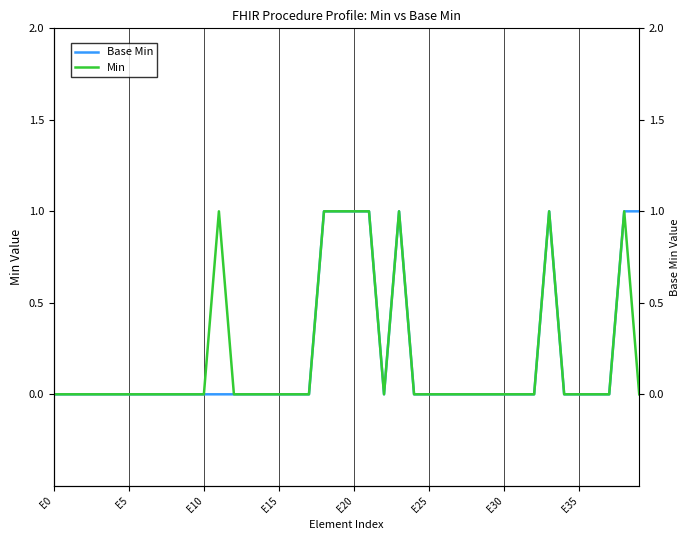

Is it true that Min equals 1 at 19?

True